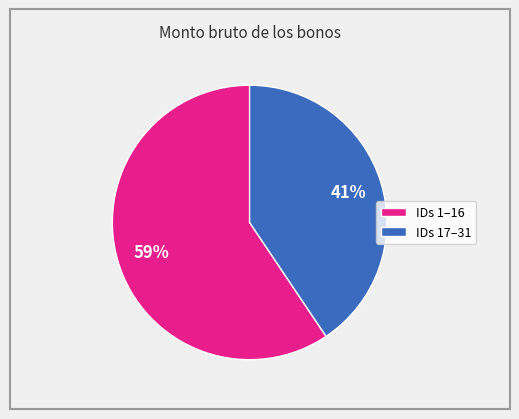

To the nearest percent, what is the average slice percentage?

50%